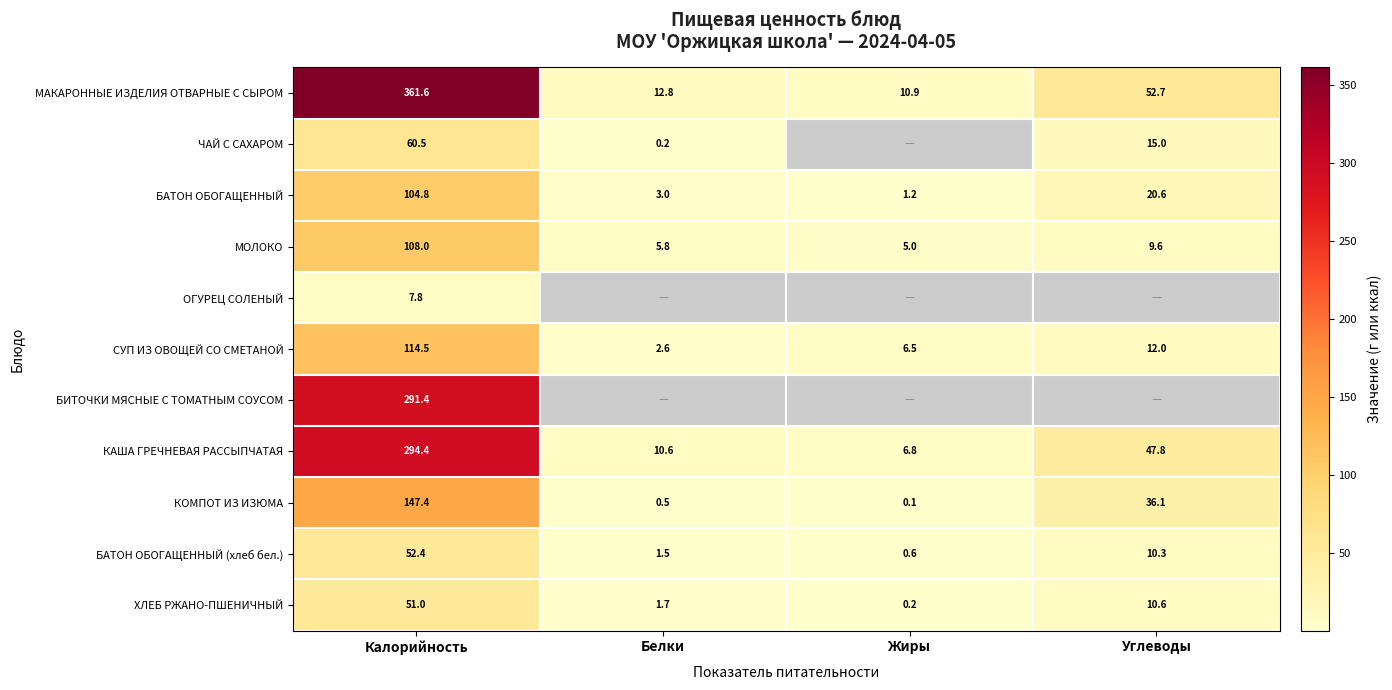

What is the minimum value shown in the chart?

0.1